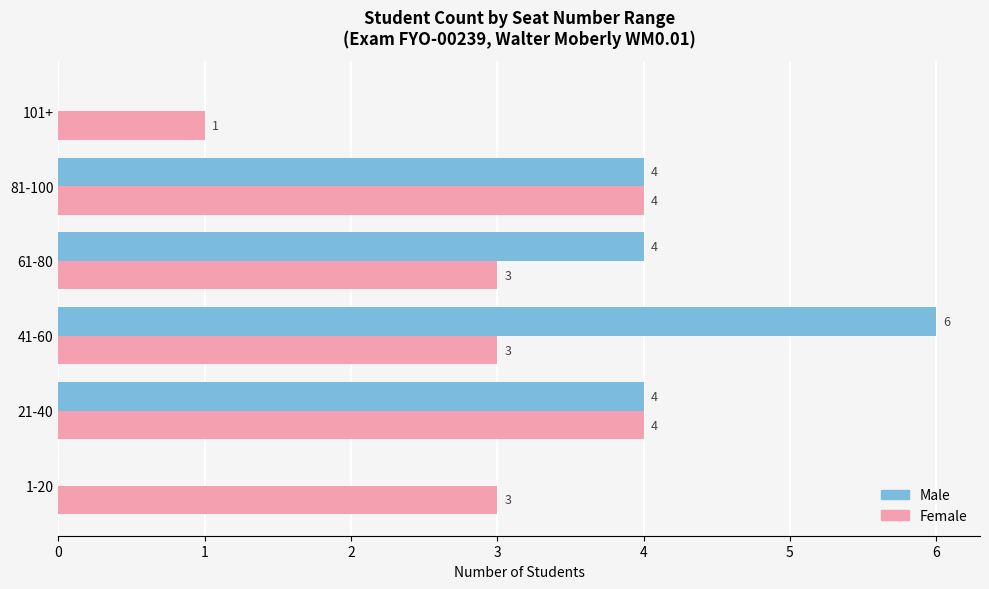

Count the Male values in the range 0 to 4.

5